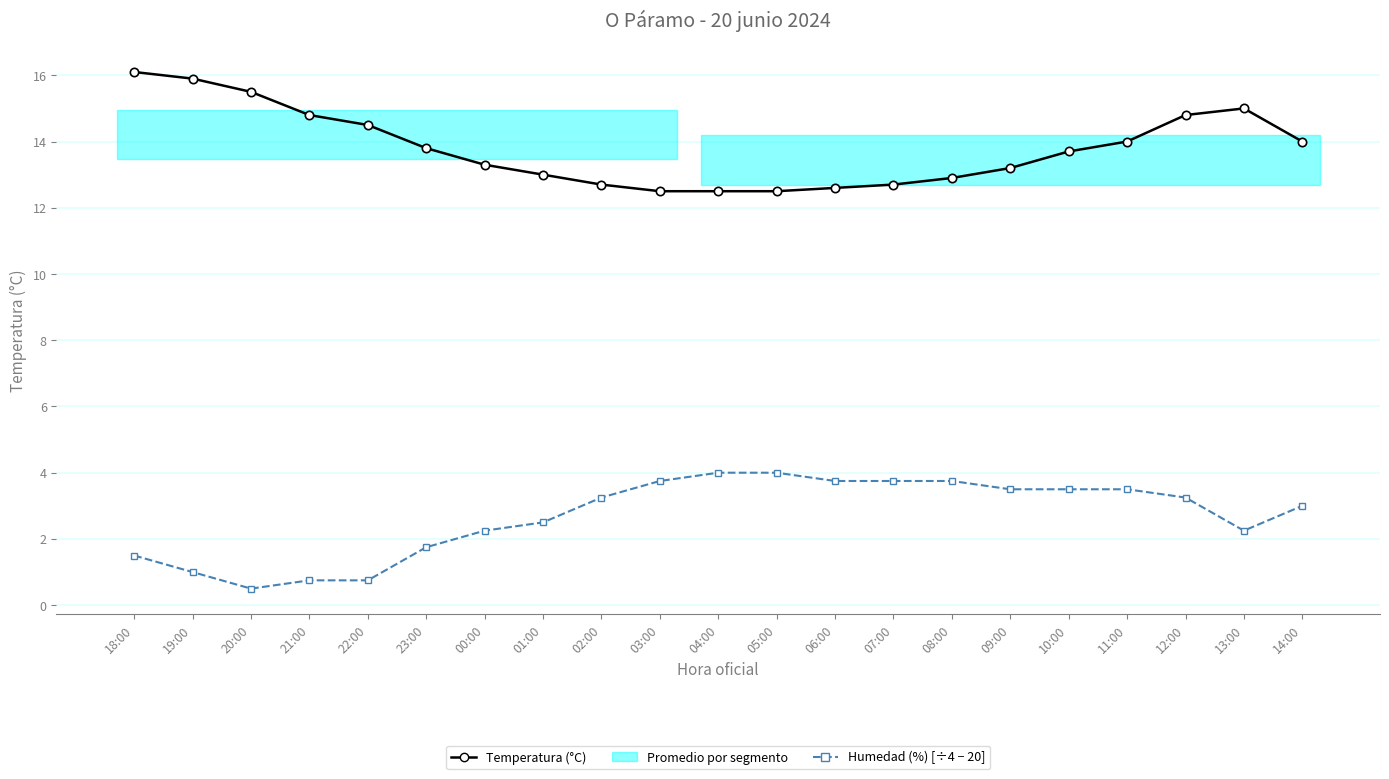

Which series has the largest total across all categories?

Temperatura (°C)